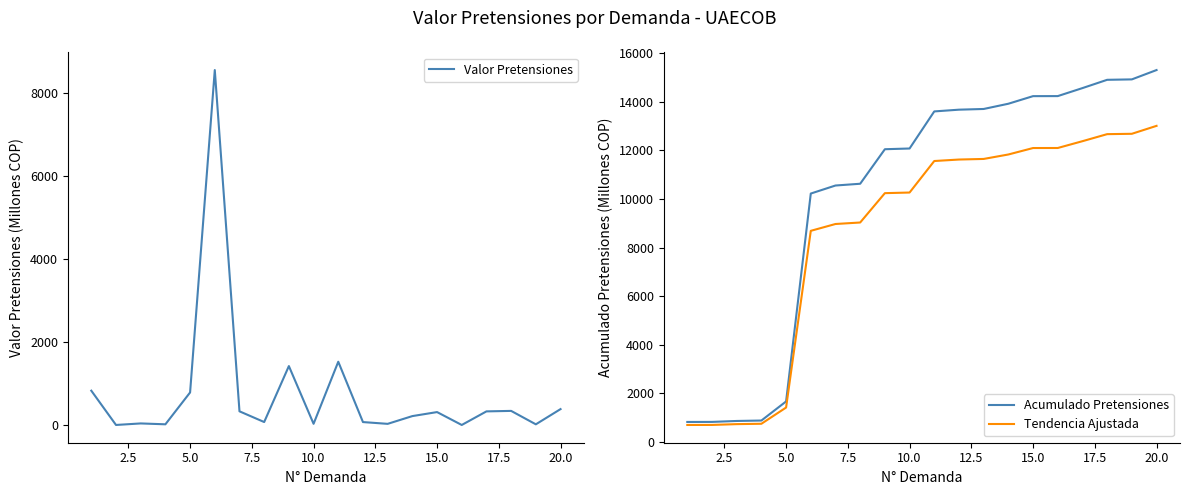

What is the difference between the second highest and minimum values in the Valor Pretensiones series?

1523.1